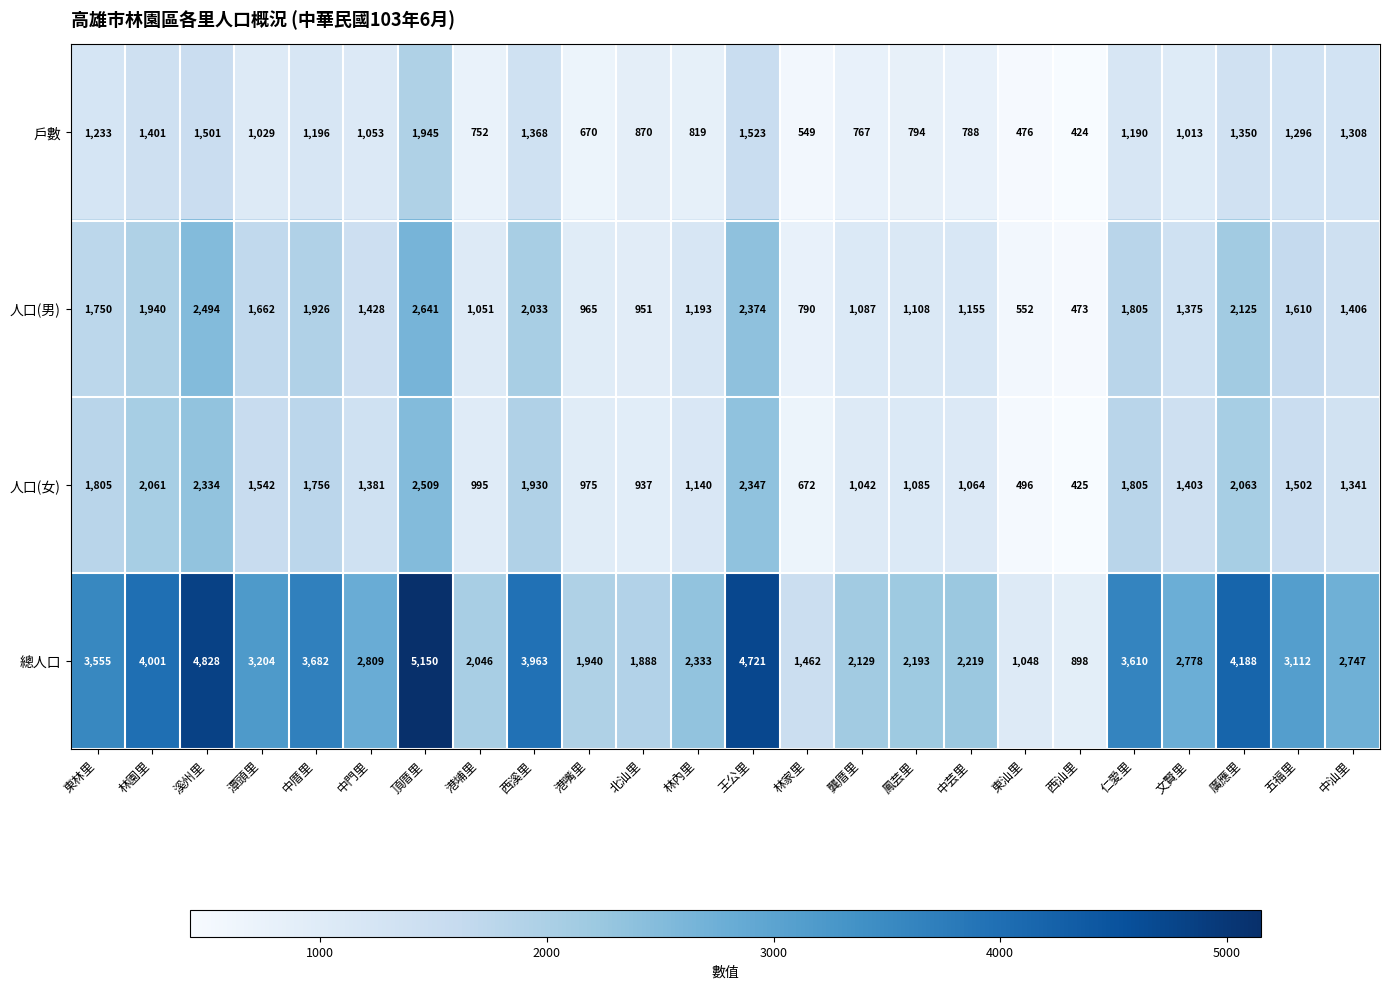

What is the smallest value displayed?

424